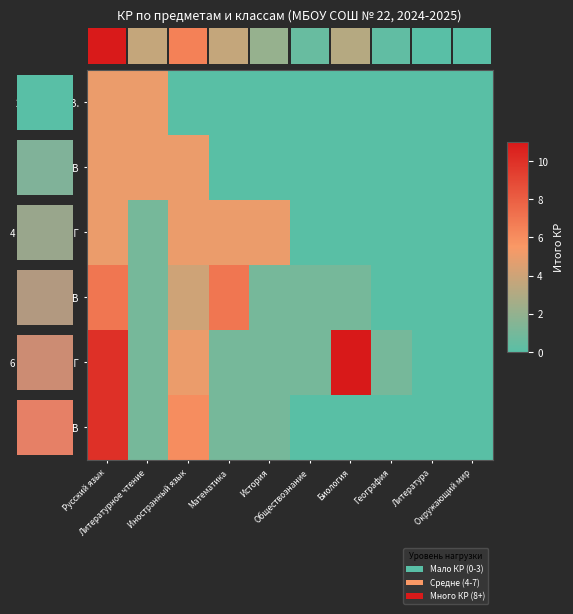

Which category has the highest value in the 3 класс А,Б,В series?

Русский язык